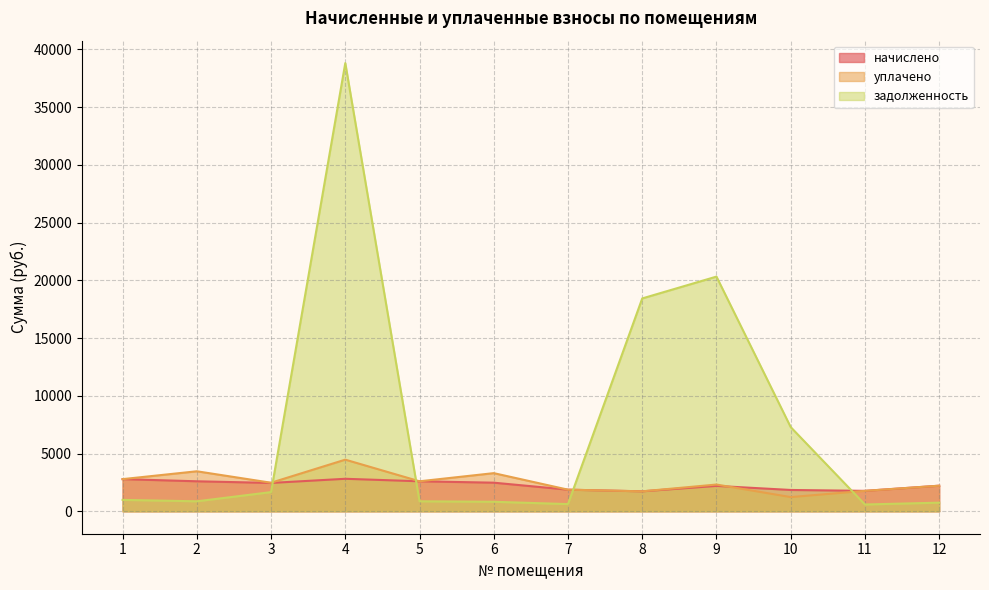

What is the sum of all начислено values?

27374.0